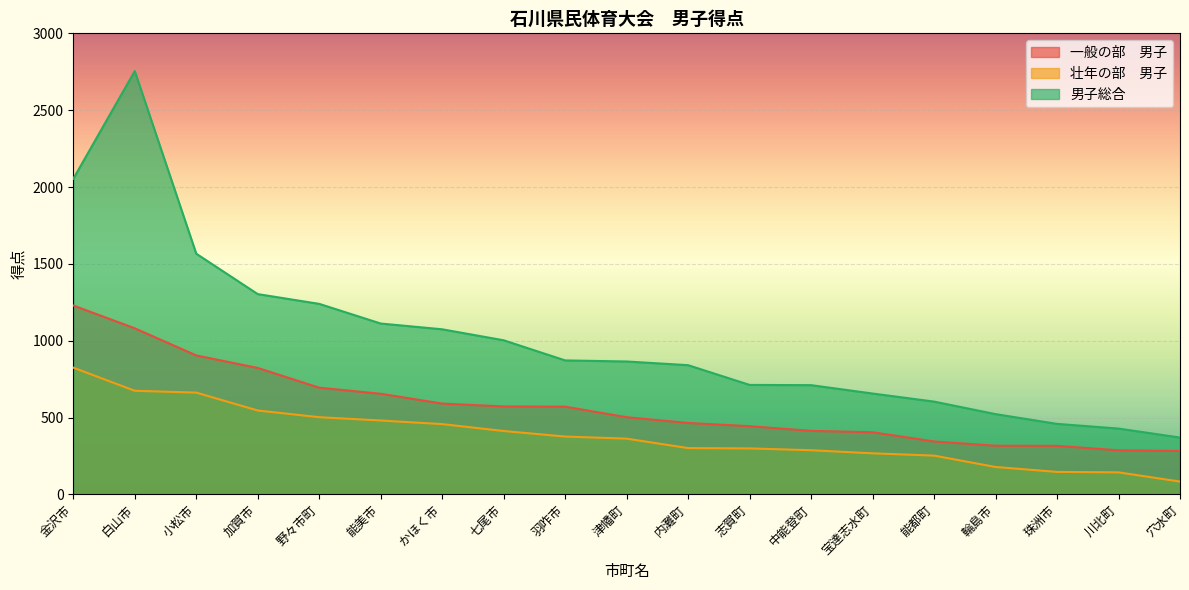

What is the maximum value for 男子総合?

2754.5